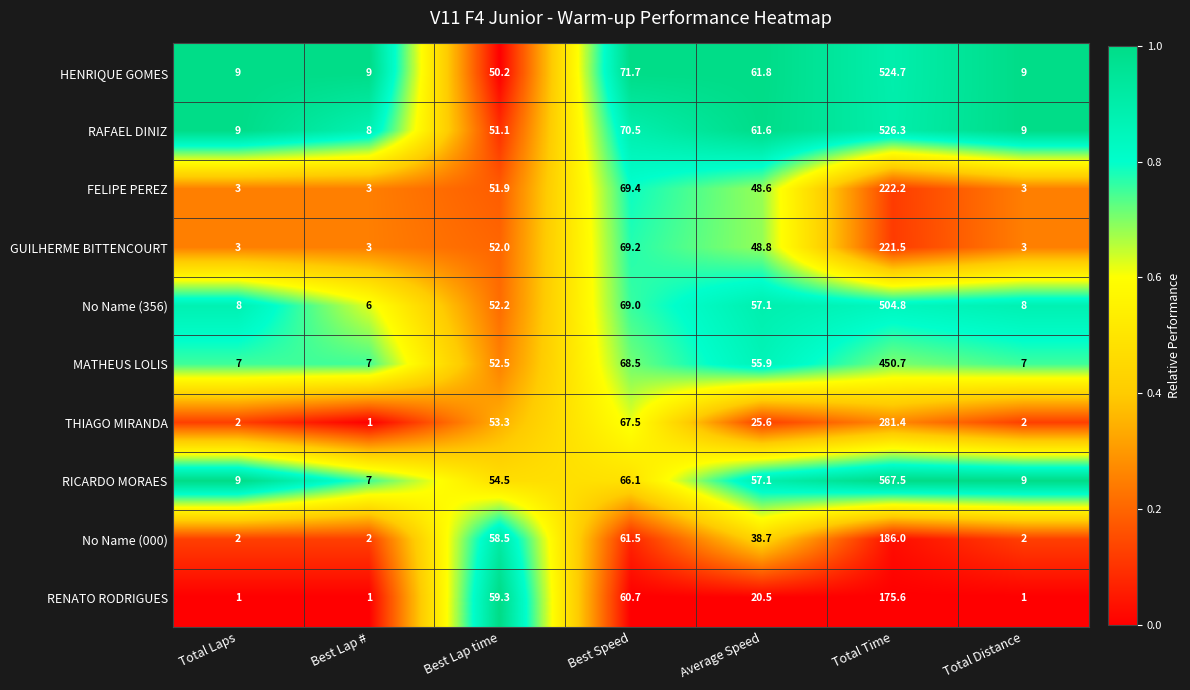

What is the maximum value shown in the chart?

567.5